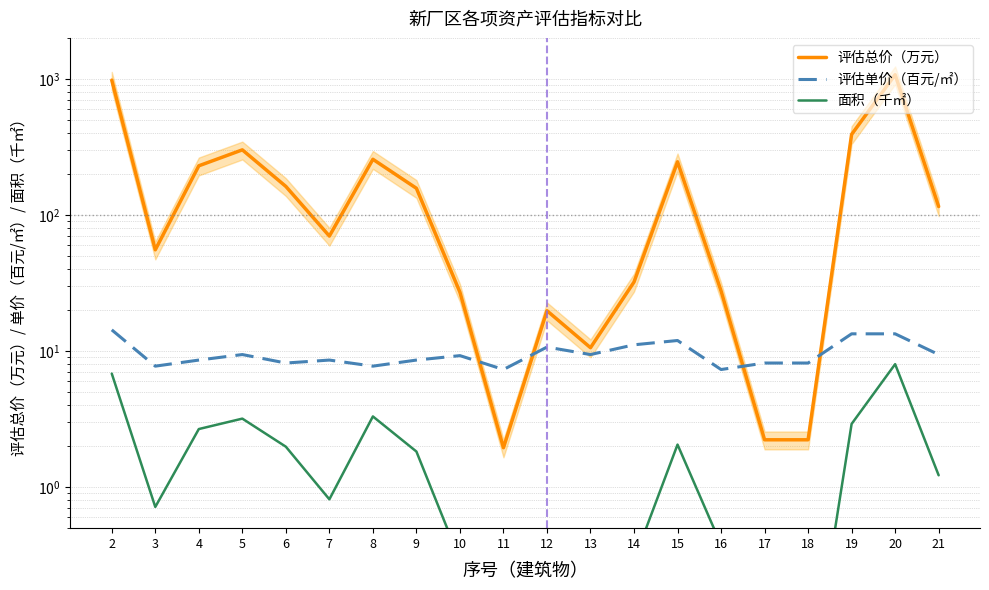

What is the average value of the 评估单价（百元/㎡） series?

9.6